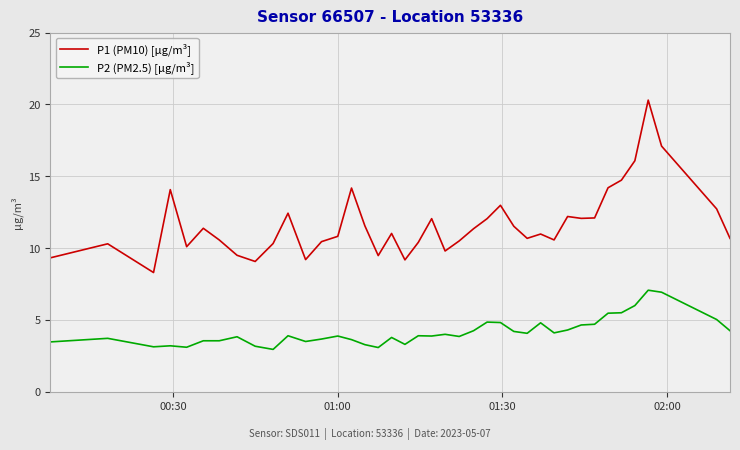

List the series in order of their peak value, lowest first.

P2 (PM2.5) [µg/m³], P1 (PM10) [µg/m³]